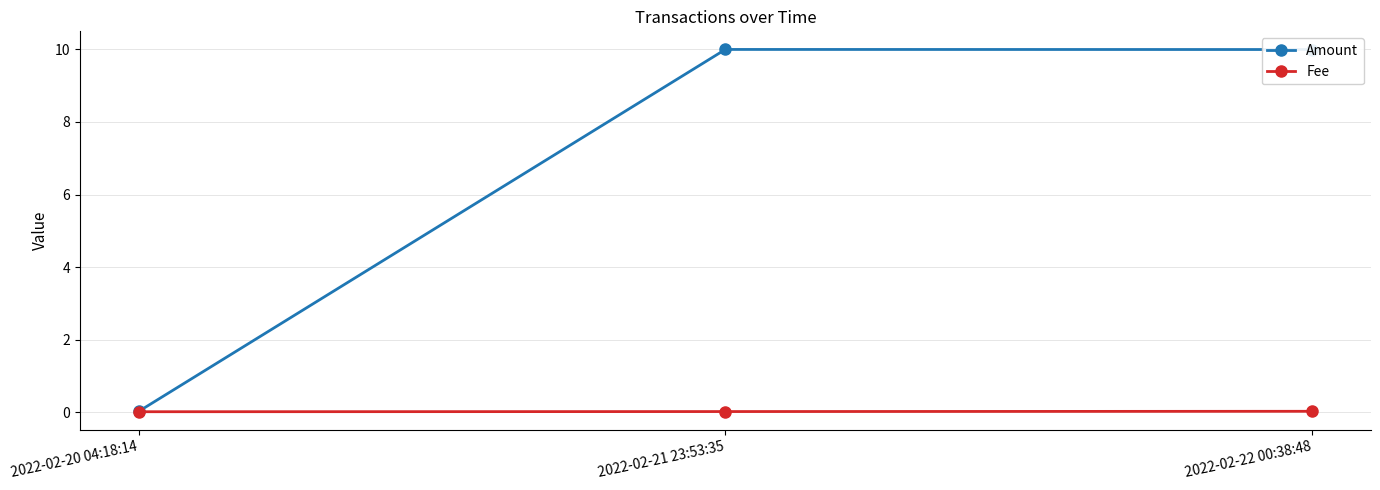

The Fee series shows 0.0 at 2022-02-22 00:38:48. True or false?

True